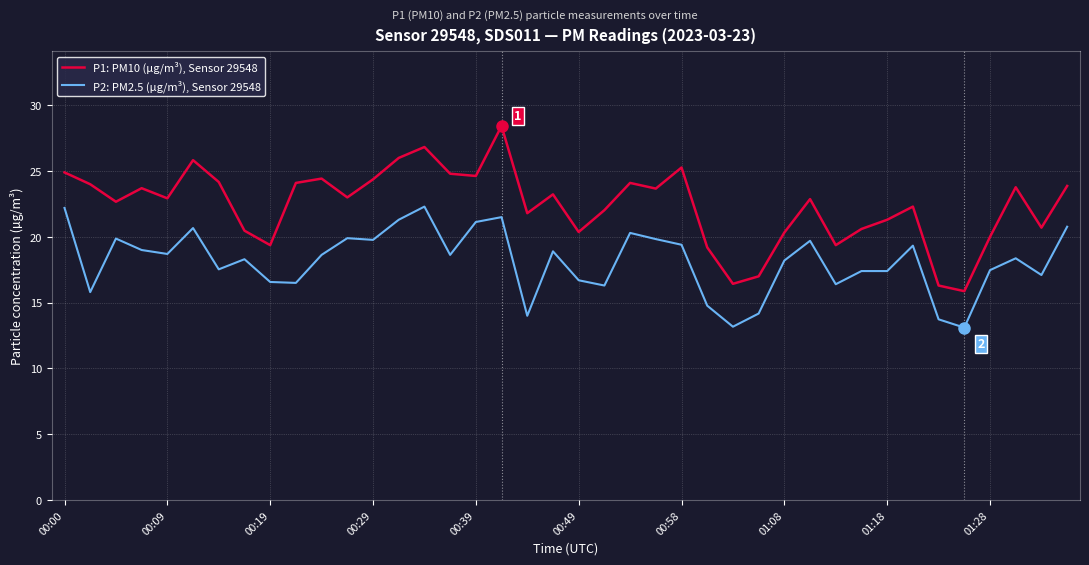

Is this an area chart (filled region under the line)?

No